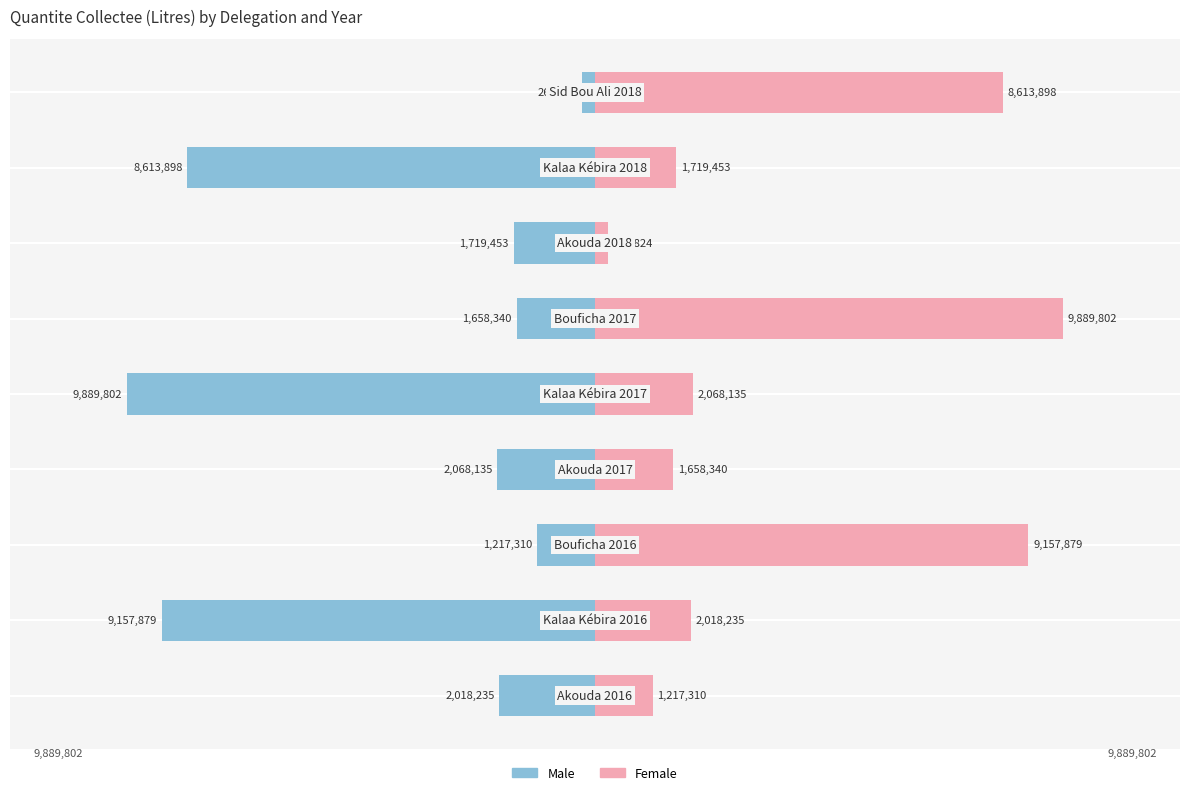

What is the total value across all series at 4?

-7821667